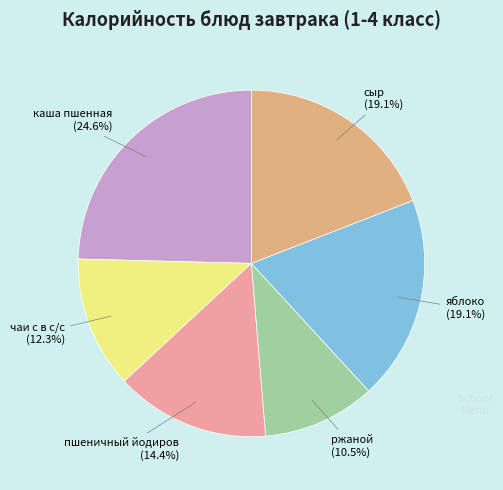

Which category has the biggest portion of the pie?

каша пшенная